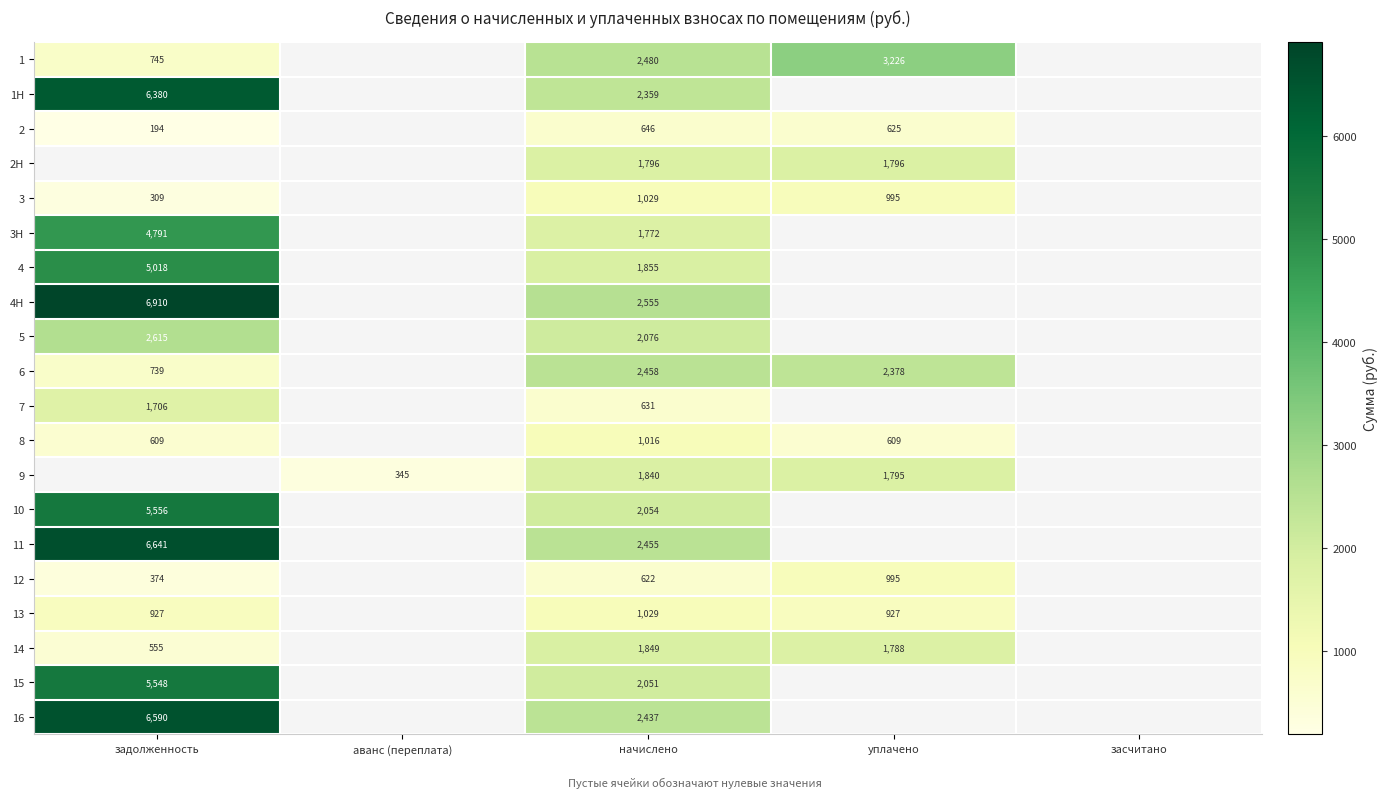

Is the value of 8 at уплачено greater than the value of 2 at задолженность?

Yes